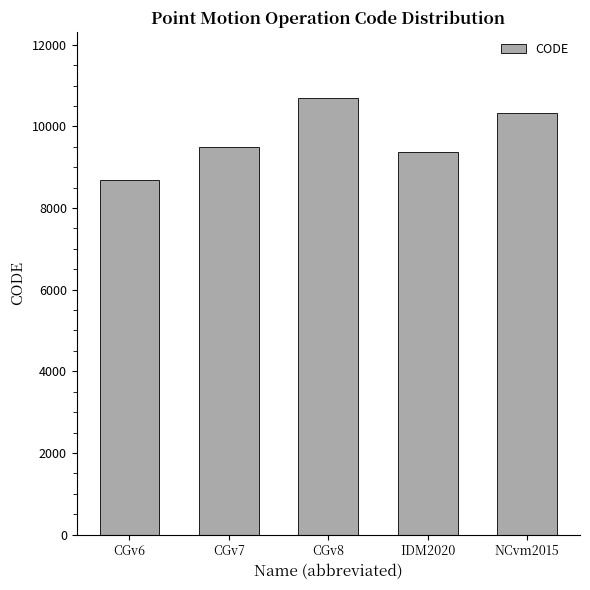

What is the sum of the values at CGv7 and NCvm2015?

19806